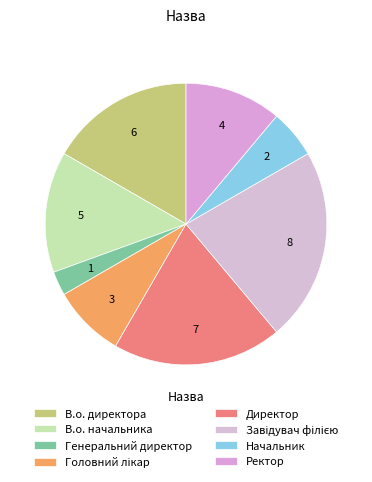

What portion of the pie excludes Начальник?

94.4%